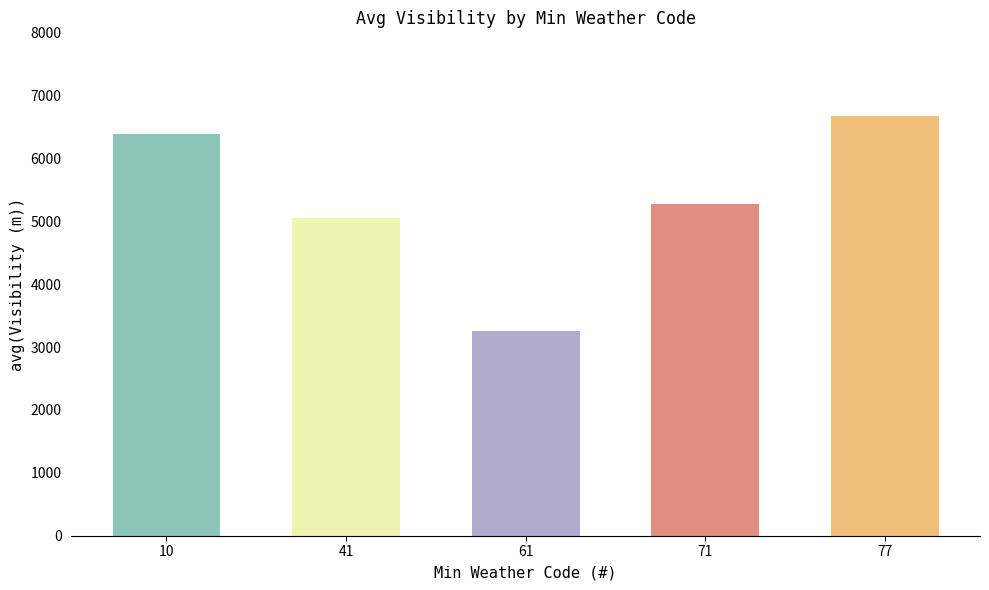

Which has a higher value, 71 or 10?

10